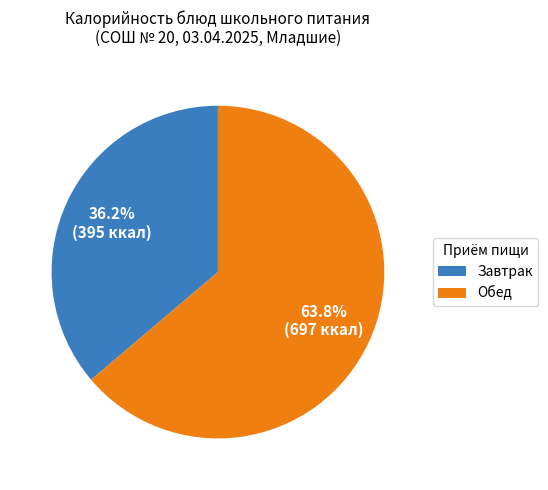

Is Завтрак the majority of the pie?

No